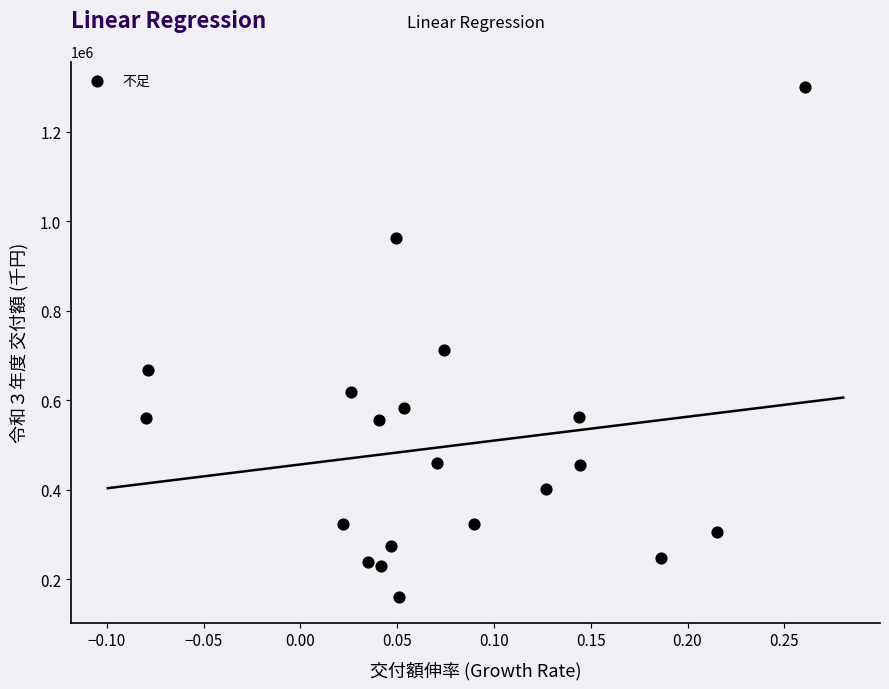

What is the range of Y values (max minus min)?

1139409